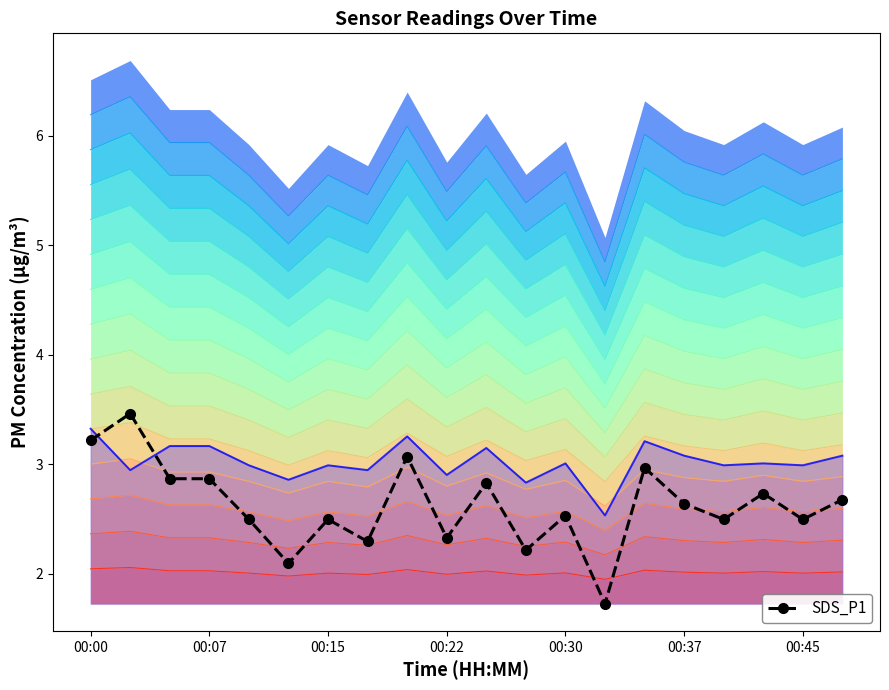

What is the average value?

2.6